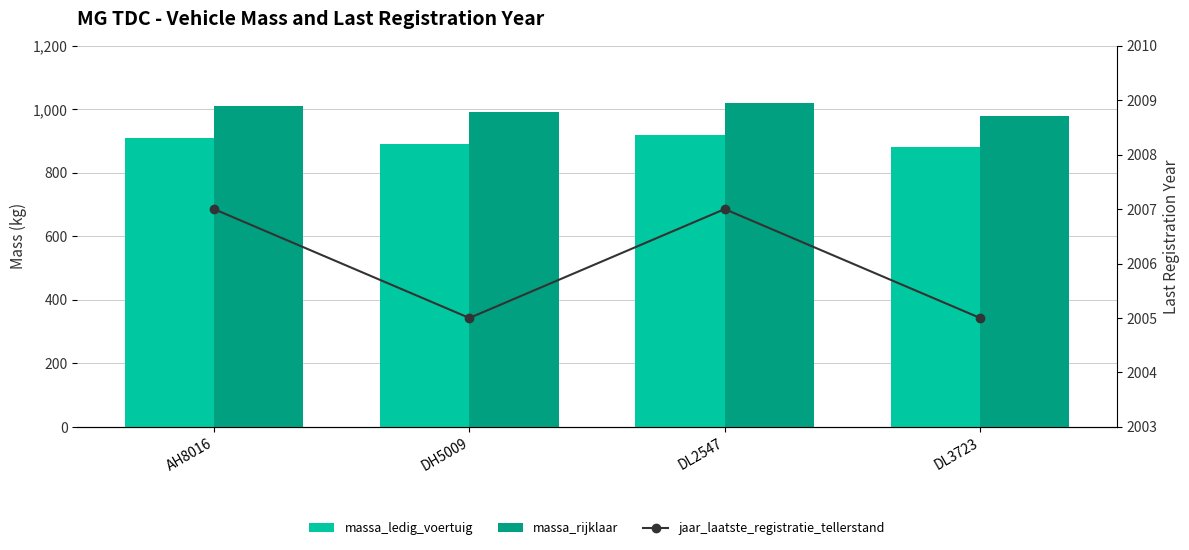

The value of massa_ledig_voertuig at DH5009 is 890. True or false?

True